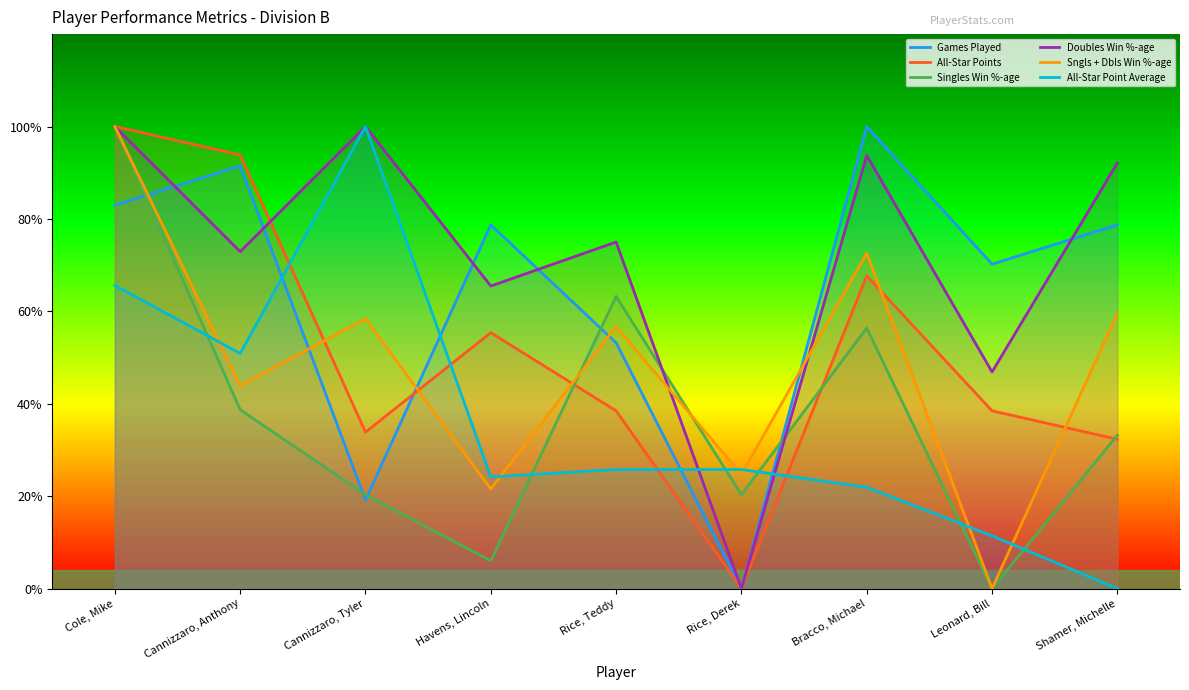

Where do All-Star Point Average and Sngls + Dbls Win %-age first cross each other?

Cole, Mike and Cannizzaro, Anthony